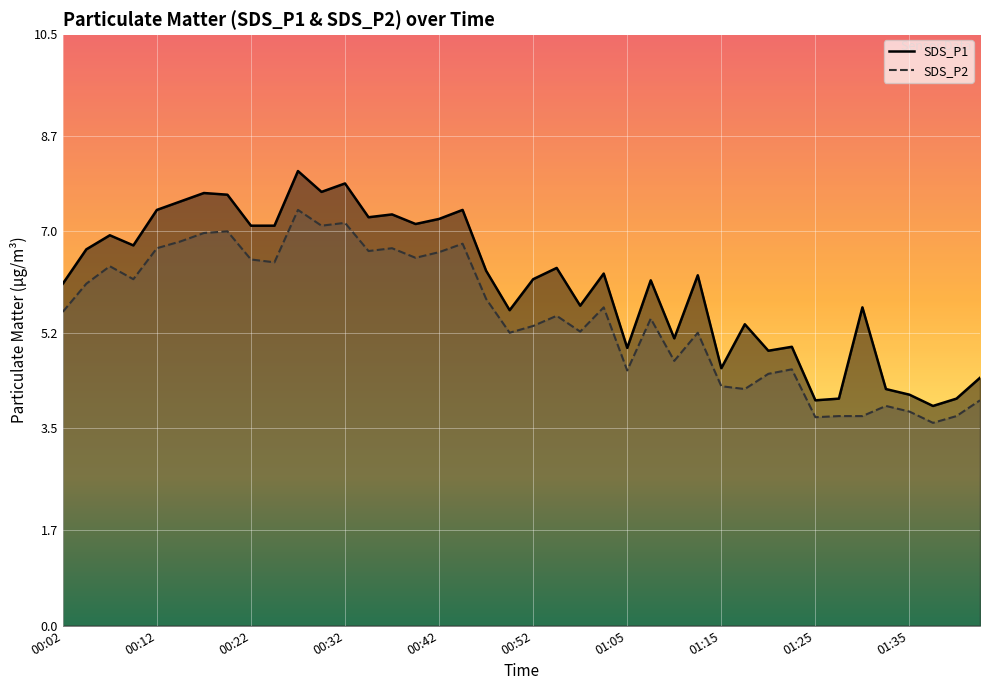

Reading left to right, extract all data points from this chart.

SDS_P1: 00:02=6.1	00:04=6.7	00:07=6.9	00:09=6.8	00:12=7.4	00:14=7.5	00:17=7.7	00:19=7.7	00:22=7.1	00:24=7.1	00:27=8.1	00:29=7.7	00:32=7.8	00:34=7.2	00:37=7.3	00:39=7.1	00:42=7.2	00:44=7.4	00:47=6.3	00:50=5.6	00:52=6.2	00:55=6.3	00:57=5.7	01:02=6.2	01:05=4.9	01:07=6.1	01:10=5.1	01:12=6.2	01:15=4.6	01:17=5.3	01:20=4.9	01:22=5.0	01:25=4.0	01:27=4.0	01:30=5.7	01:32=4.2	01:35=4.1	01:37=3.9	01:40=4.0	01:43=4.4
SDS_P2: 00:02=5.6	00:04=6.1	00:07=6.4	00:09=6.2	00:12=6.7	00:14=6.8	00:17=7.0	00:19=7.0	00:22=6.5	00:24=6.5	00:27=7.4	00:29=7.1	00:32=7.2	00:34=6.7	00:37=6.7	00:39=6.5	00:42=6.6	00:44=6.8	00:47=5.8	00:50=5.2	00:52=5.3	00:55=5.5	00:57=5.2	01:02=5.7	01:05=4.5	01:07=5.5	01:10=4.7	01:12=5.2	01:15=4.2	01:17=4.2	01:20=4.5	01:22=4.5	01:25=3.7	01:27=3.7	01:30=3.7	01:32=3.9	01:35=3.8	01:37=3.6	01:40=3.7	01:43=4.0